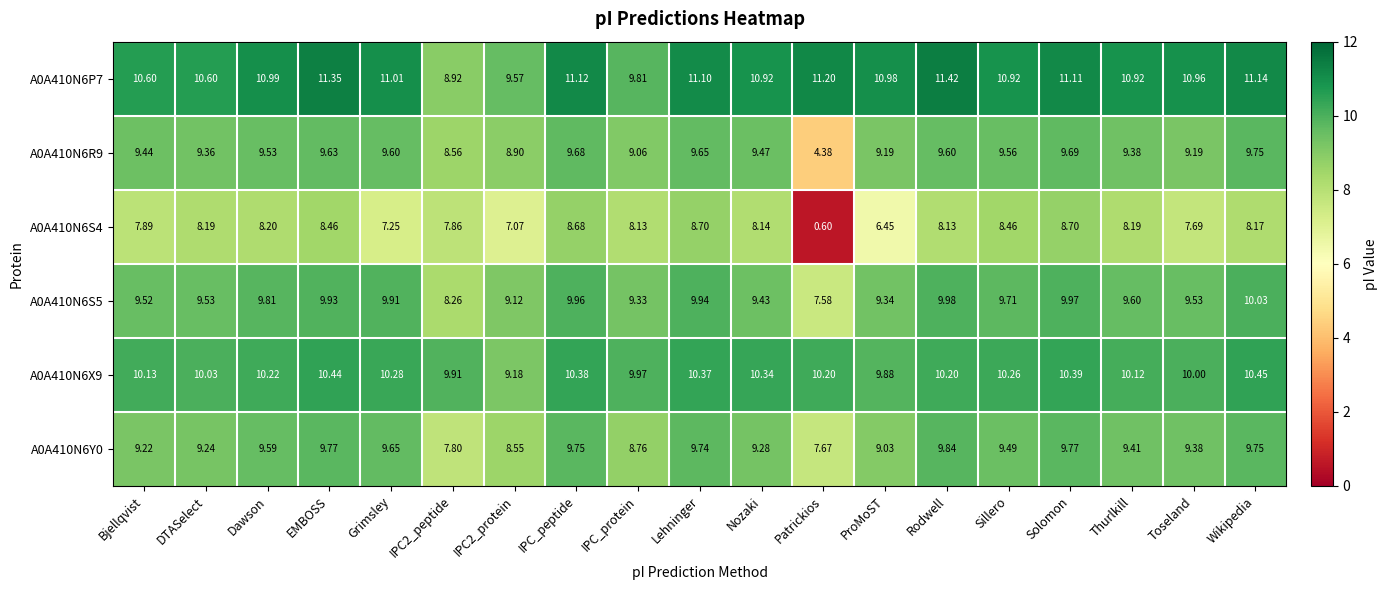

Which category has the lowest value across all series?

Patrickios